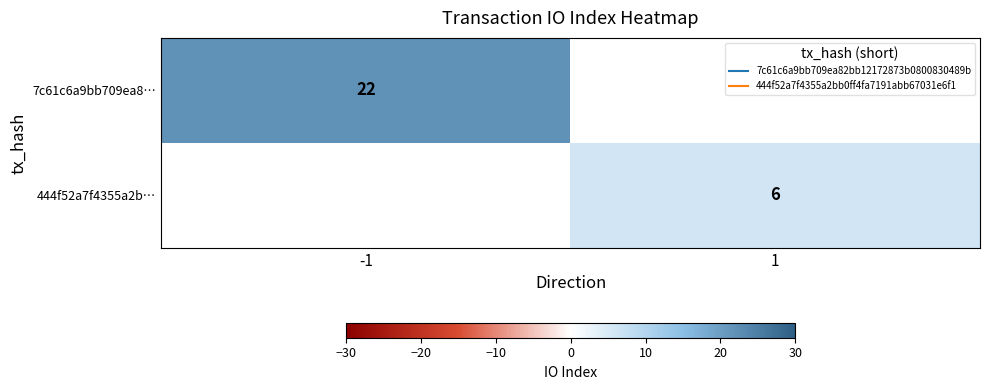

At how many categories does at least one series exceed 6?

1